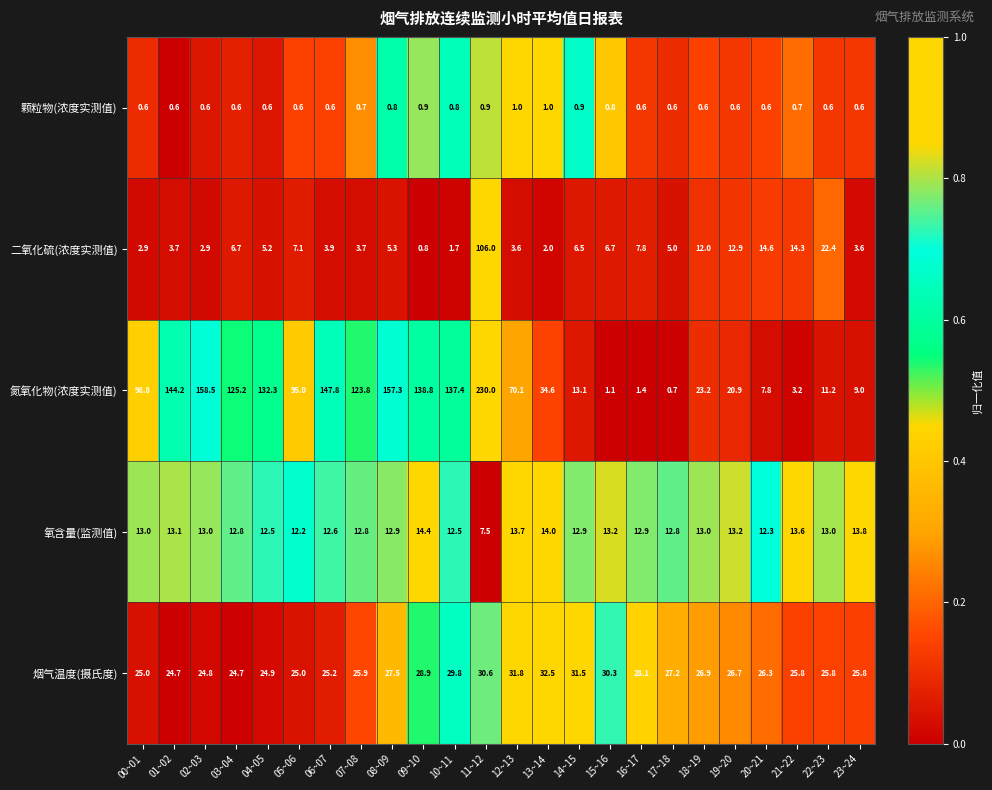

Which label corresponds to the largest value in the chart?

11~12